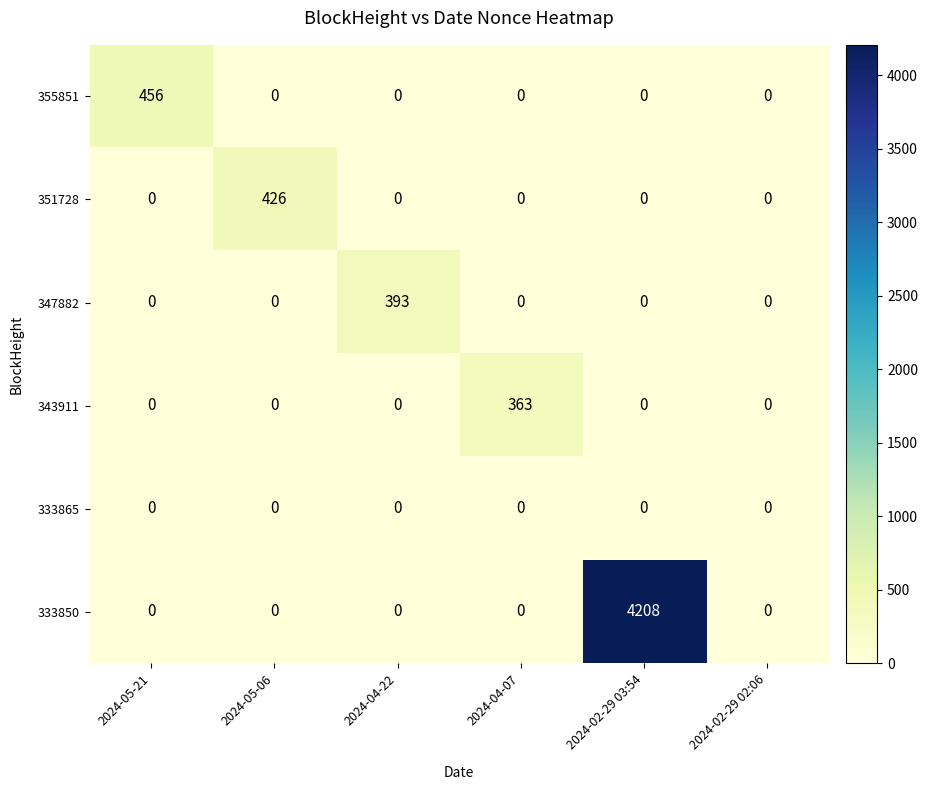

Which label corresponds to the largest value in the chart?

2024-02-29 03:54